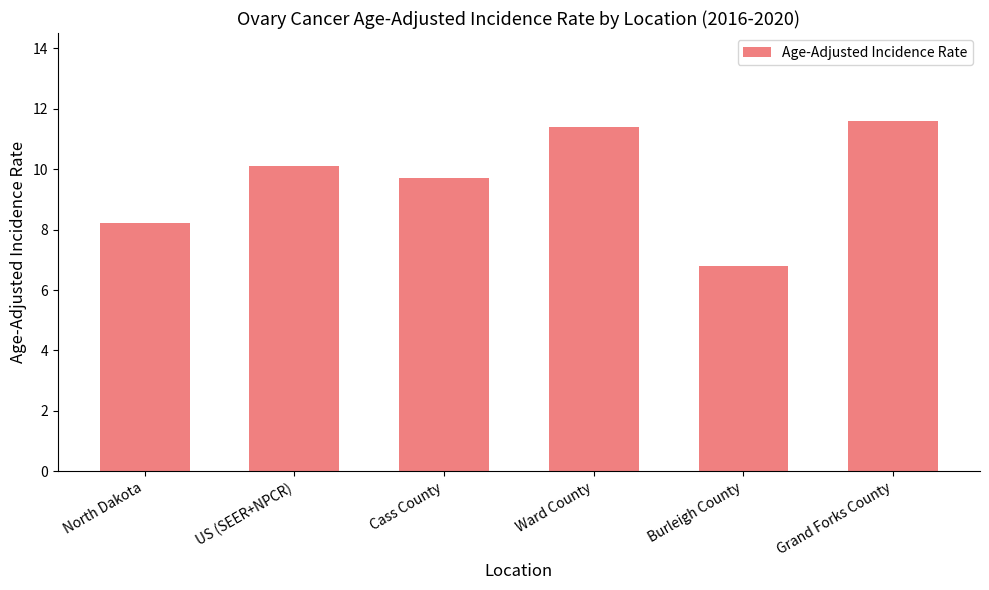

Rank the categories by value from highest to lowest.

Grand Forks County, Ward County, US (SEER+NPCR), Cass County, North Dakota, Burleigh County